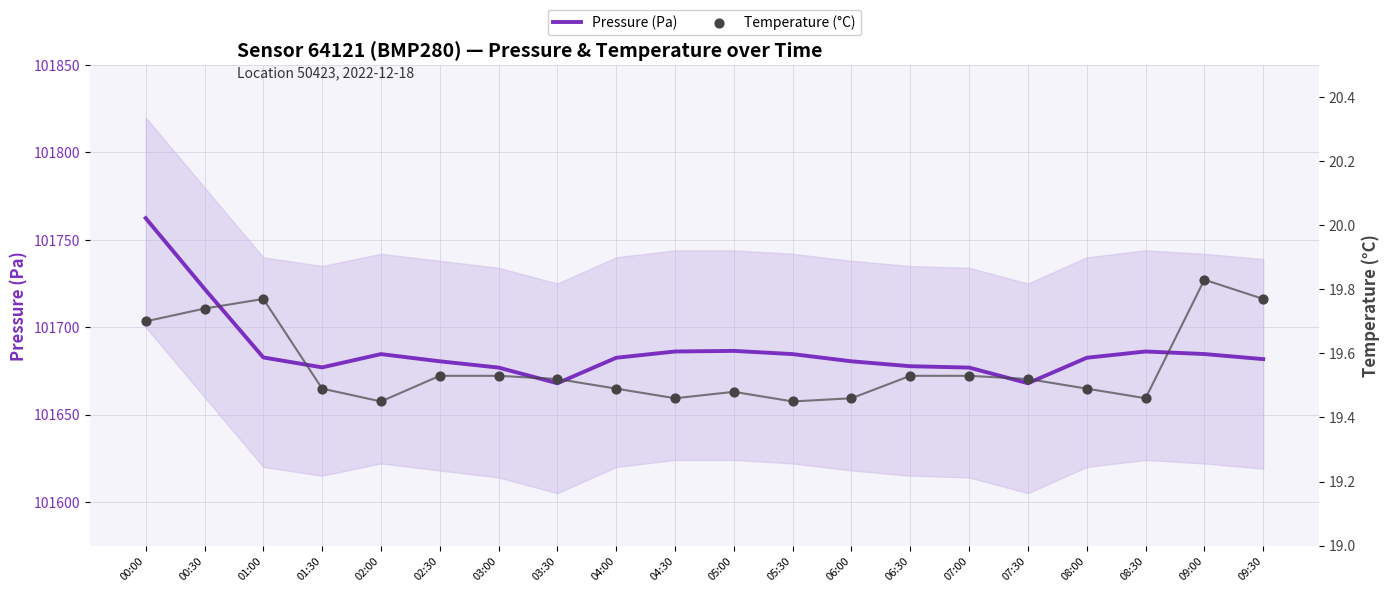

What is the total value across all series at 08:30?

101705.6